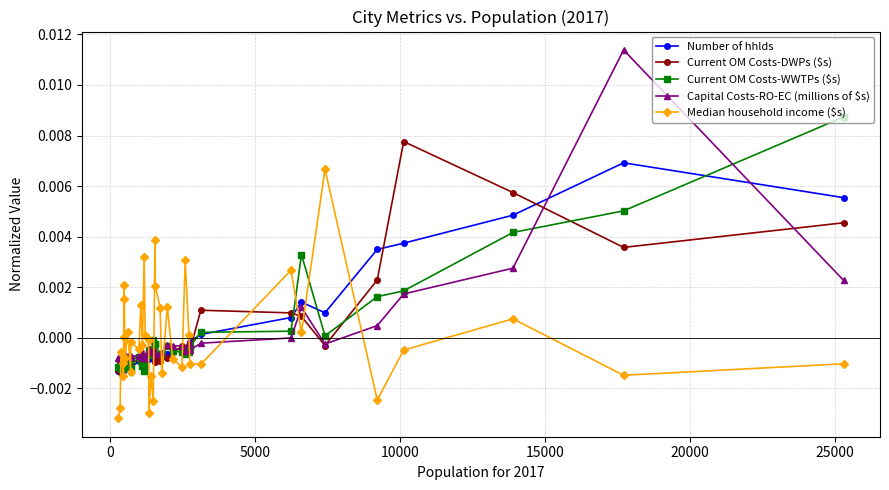

After their last crossing, which series has the higher values: Number of hhlds or Median household income ($s)?

Number of hhlds